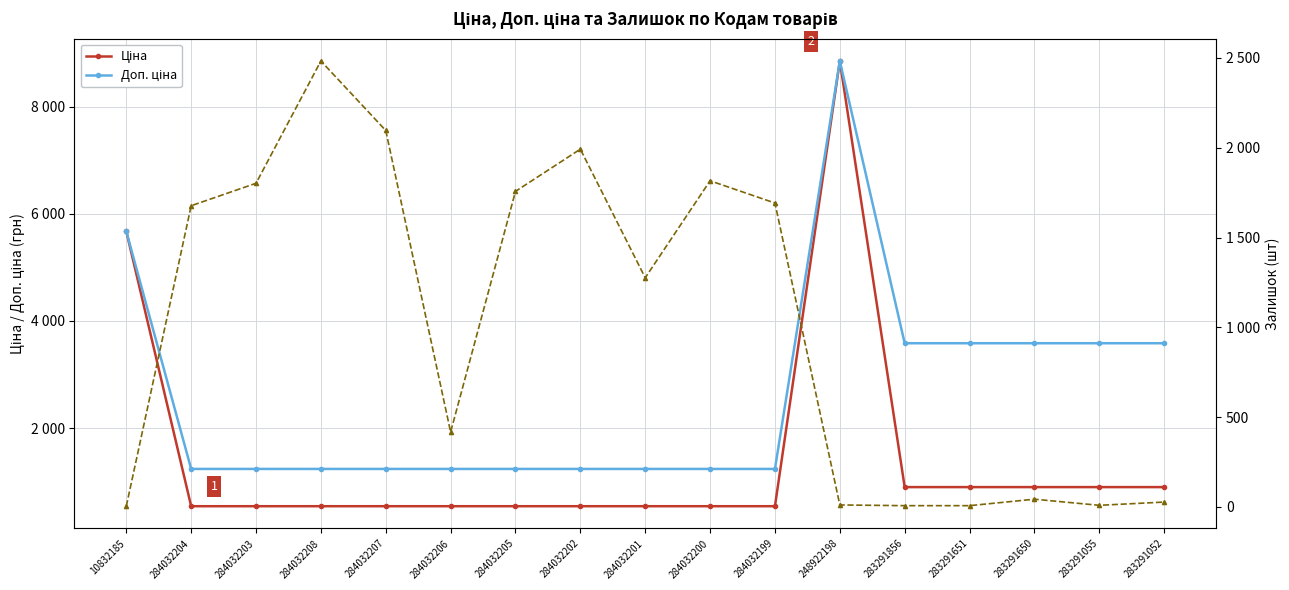

Rank the series by their maximum value, from highest to lowest.

Ціна, Доп. ціна, Залишок